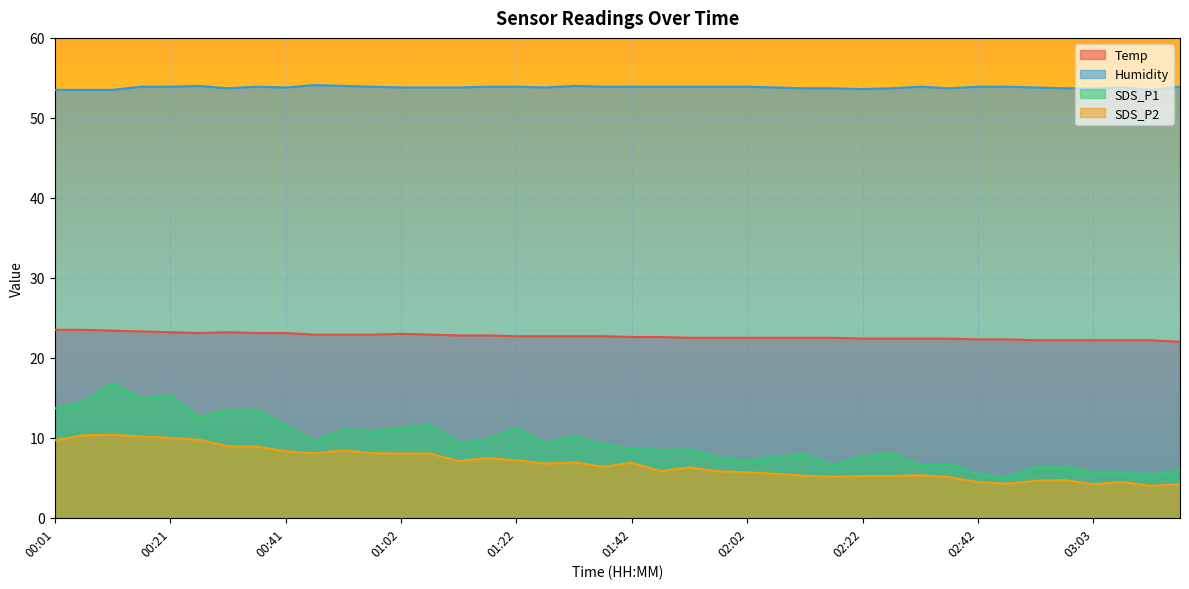

What are all the series names shown in the legend?

Temp, Humidity, SDS_P1, SDS_P2